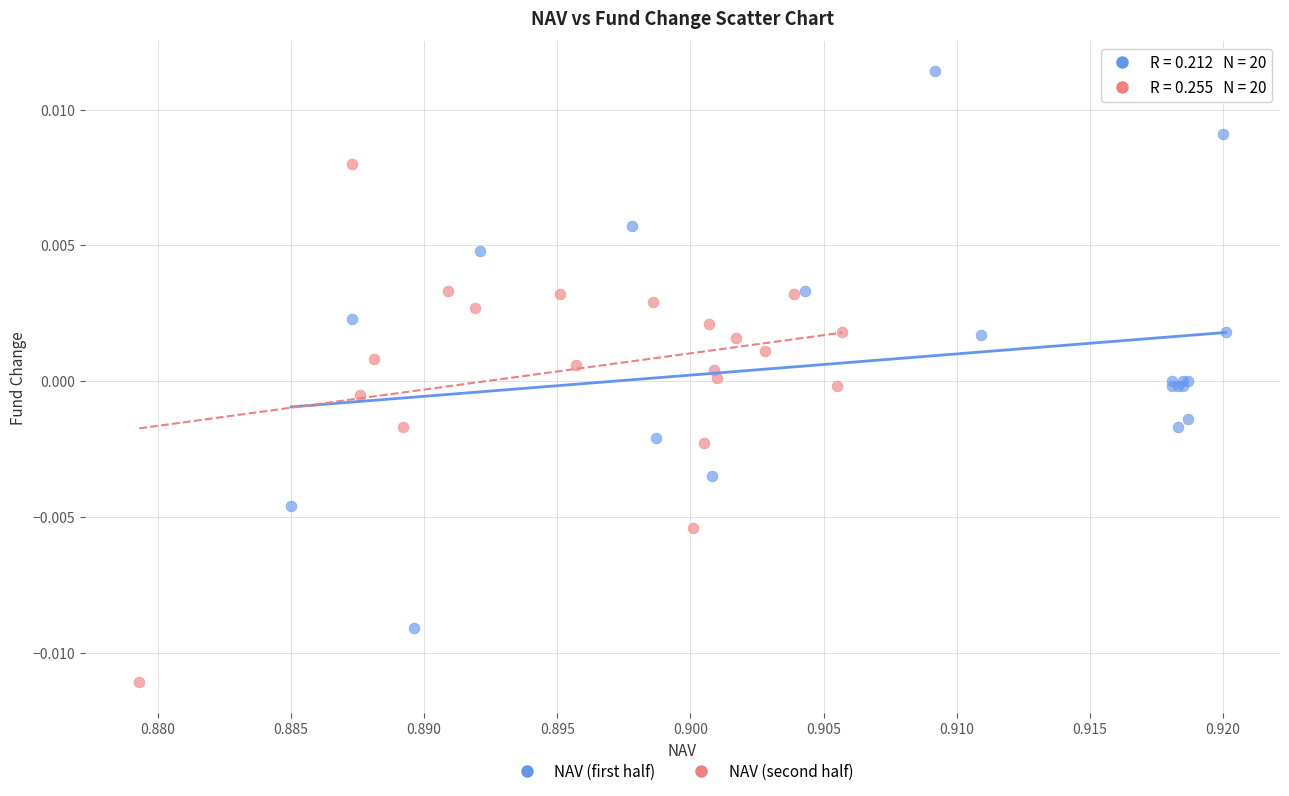

Which series contains the lowest Y value?

NAV (second half)